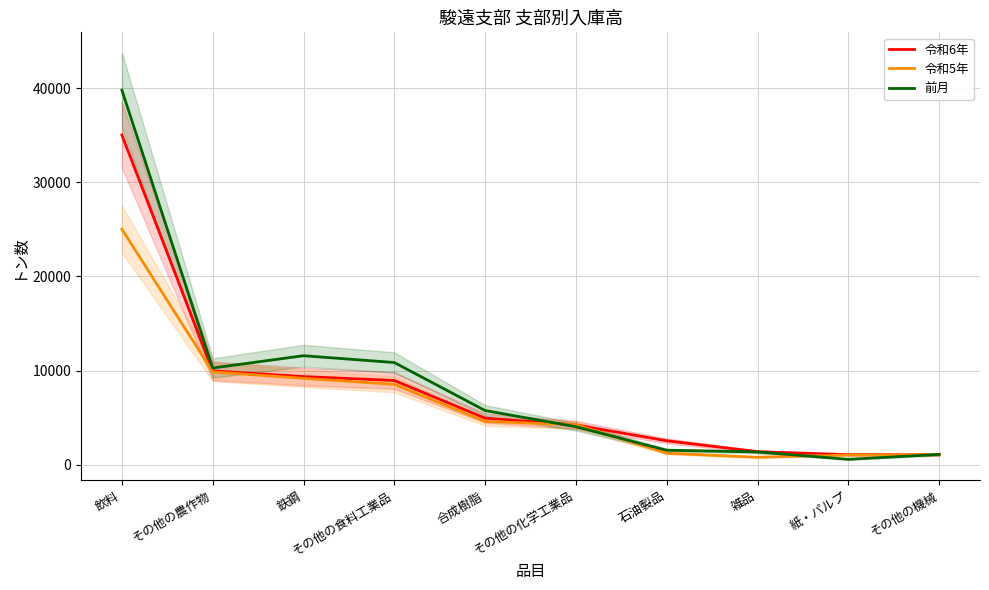

List the series in order of their peak value, lowest first.

令和5年, 令和6年, 前月